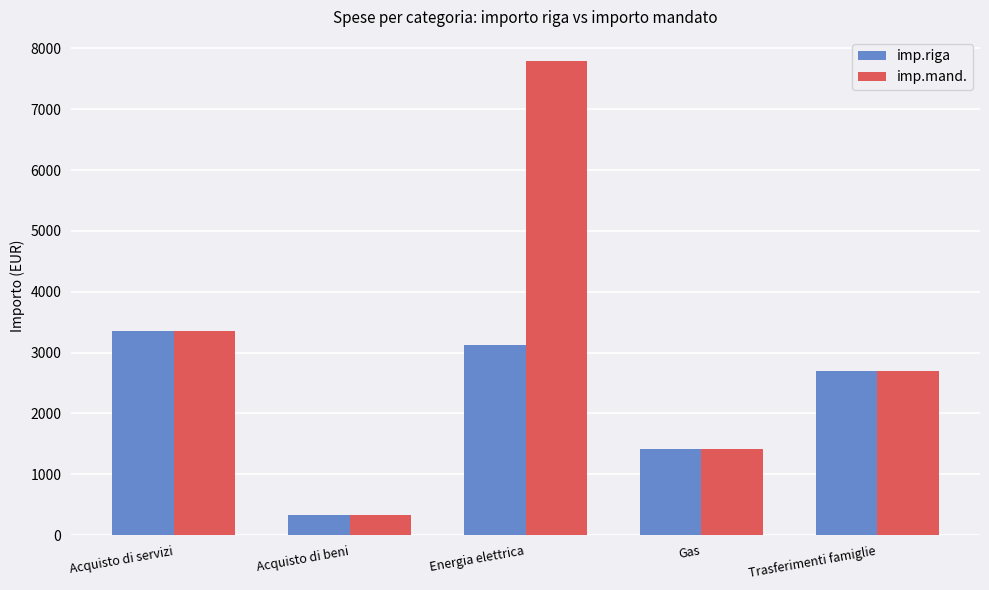

What is the difference between the second highest and second lowest values in the imp.riga series?

1708.7